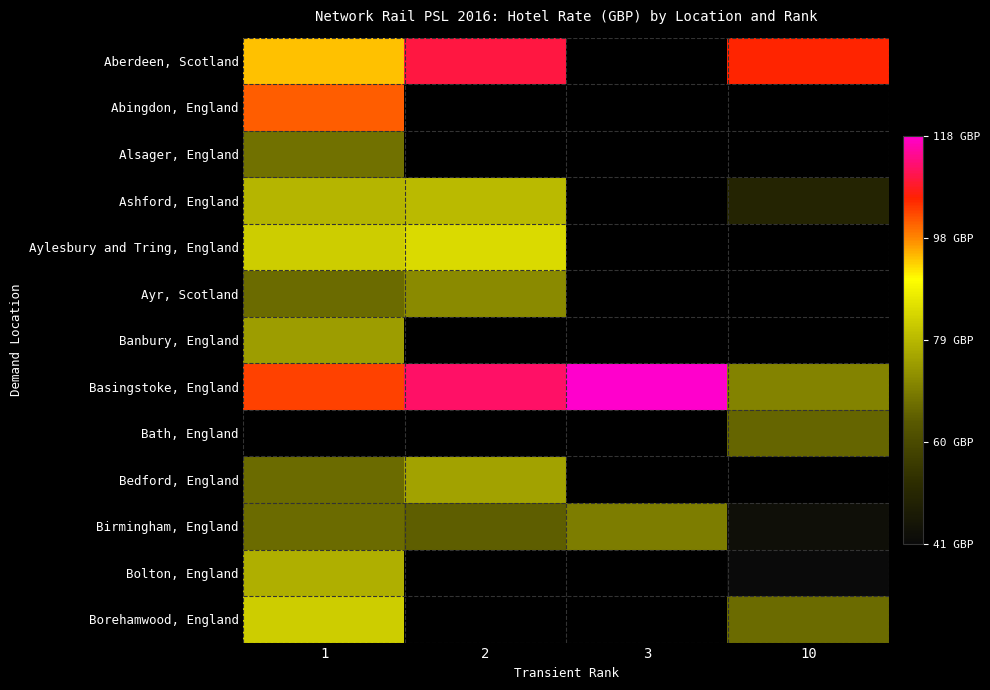

True or false: Borehamwood, England has a value of 83.0 at 1.

True